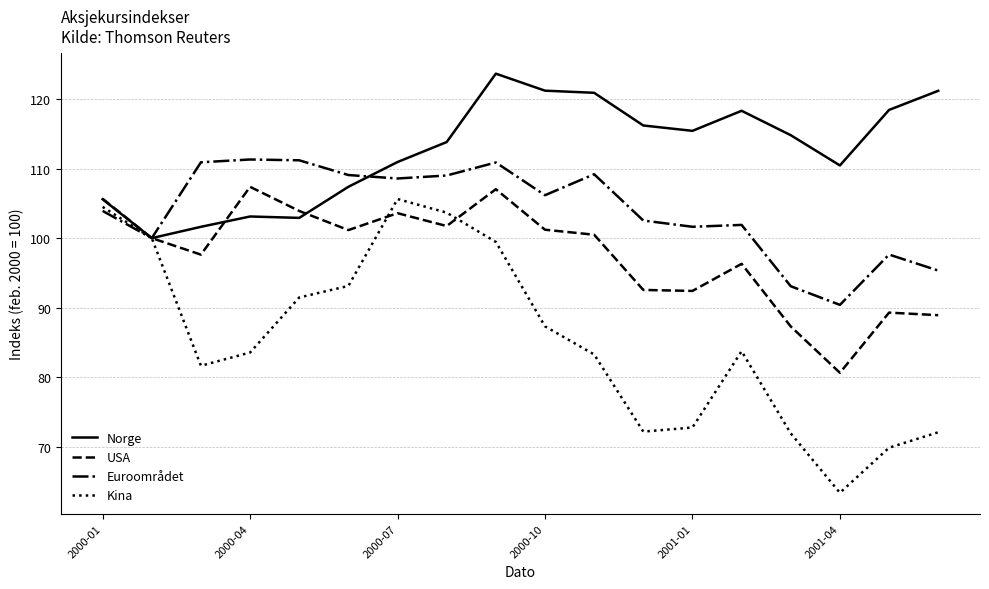

How many values in the Kina series are below 83?

7